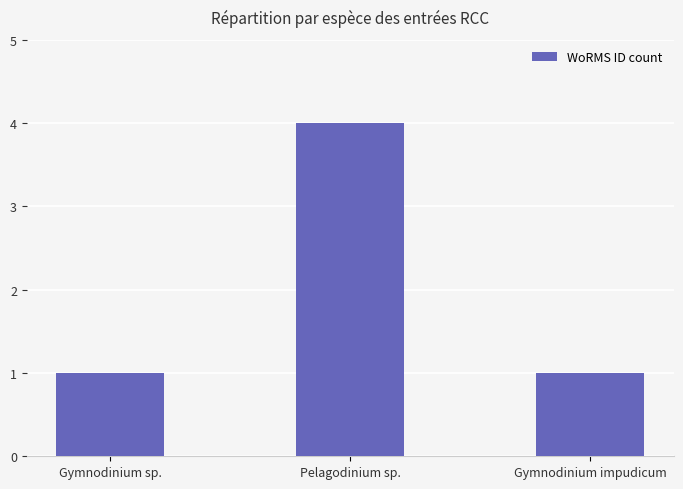

True or false: the data shows 4 at Pelagodinium sp..

True